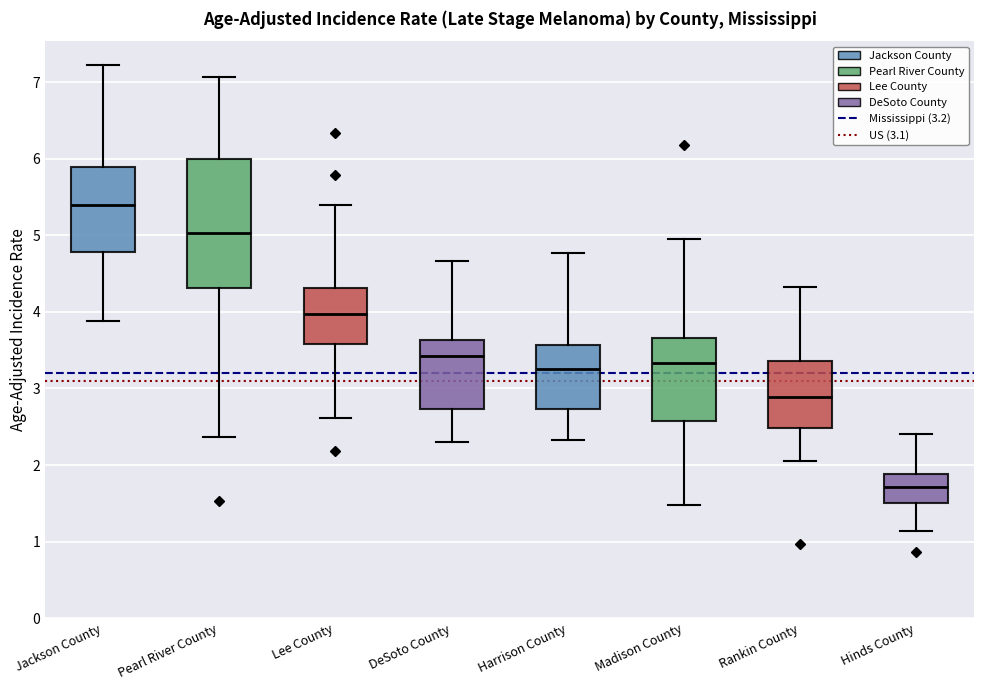

Where is the lower edge of the box for DeSoto County on the y-axis? The values are not printed on the chart, so give them approximately, as read against the axis.

2.7